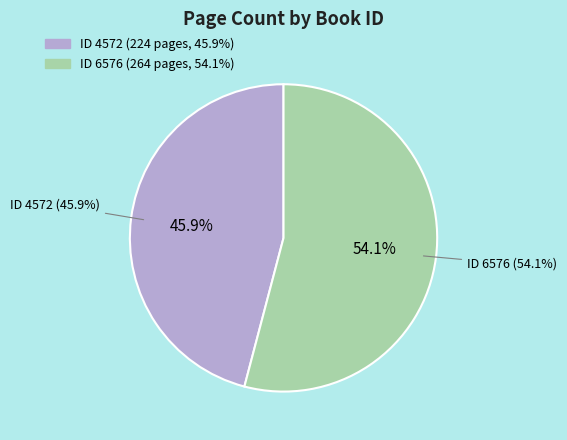

True or false: 4572 accounts for 32% of the total.

False